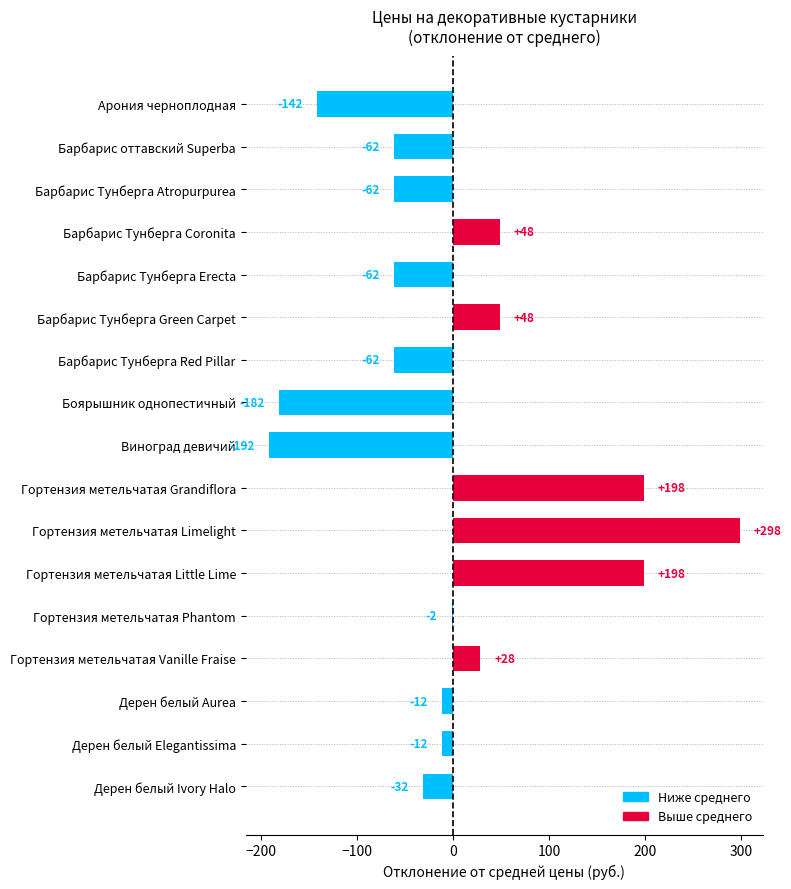

The value at Барбарис Тунберга Coronita is 68.4. True or false?

False